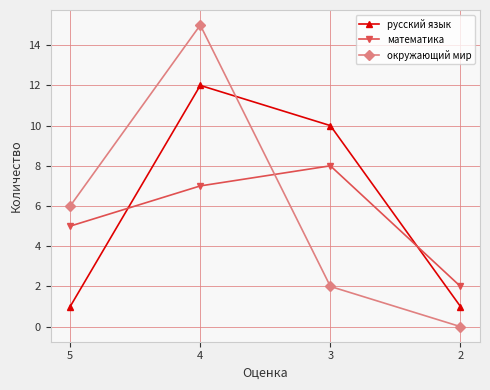

Reading left to right, extract all data points from this chart.

русский язык: 1	12	10	1
математика: 5	7	8	2
окружающий мир: 6	15	2	0